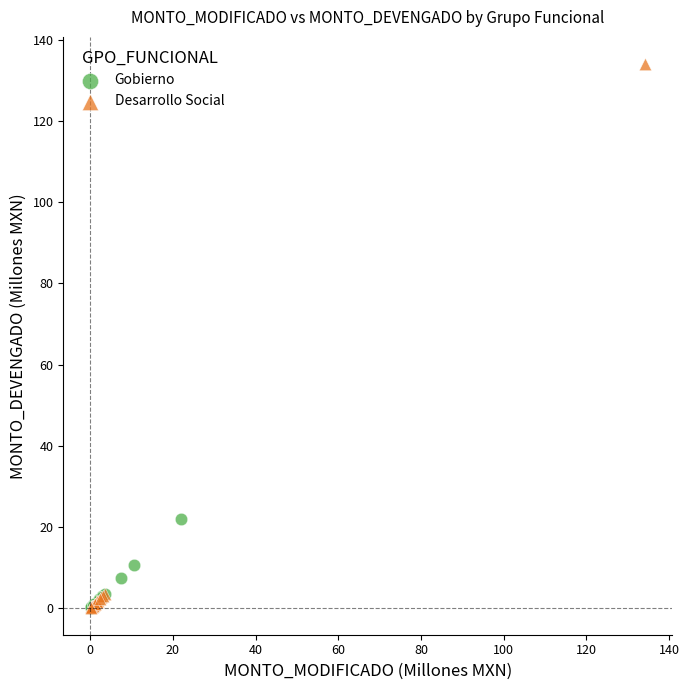

Which series has the largest Y range (max minus min)?

Desarrollo Social